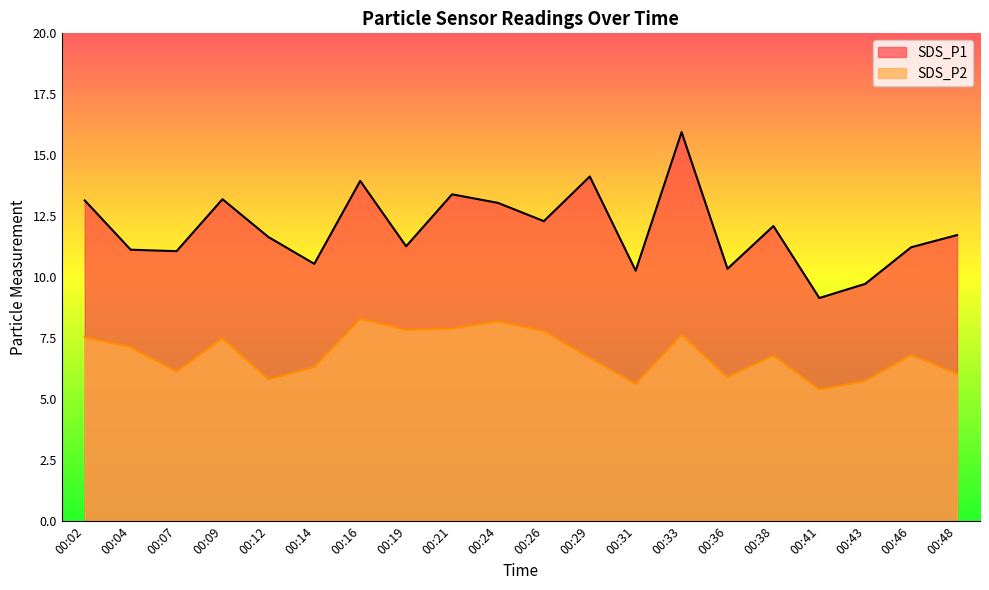

Rank the series by their maximum value, from lowest to highest.

SDS_P2, SDS_P1